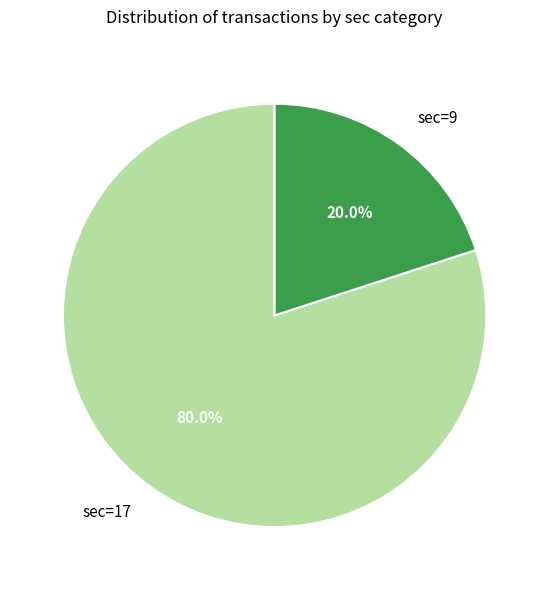

Is the sum of sec=9 and sec=17 greater than half?

Yes